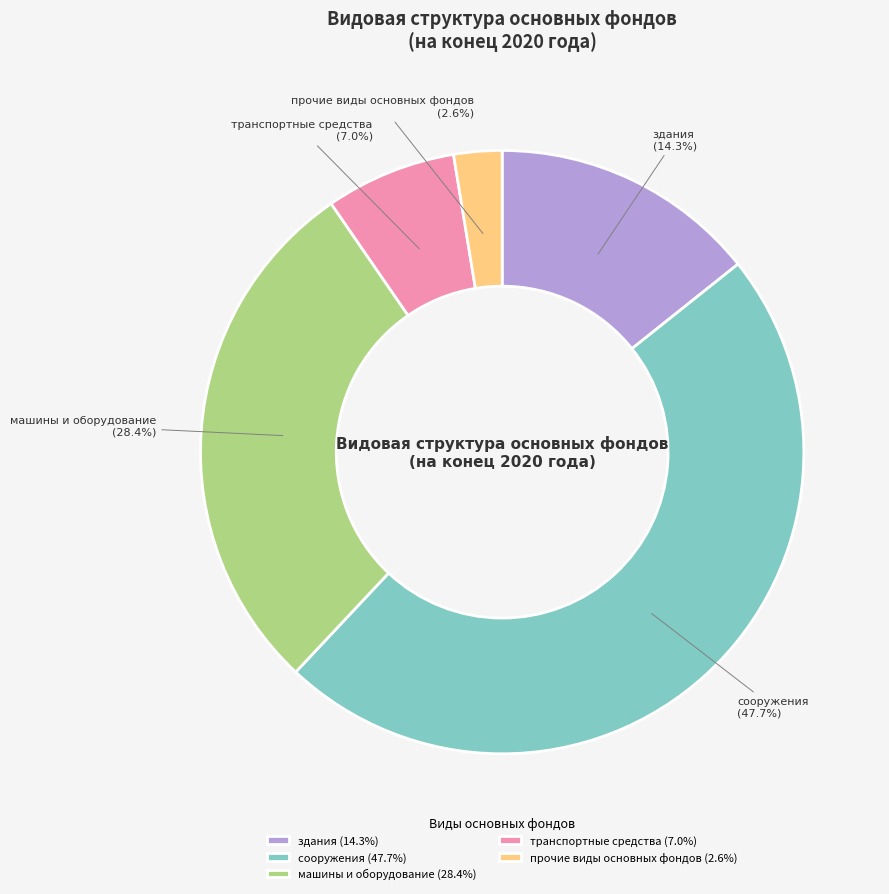

What percentage is the транспортные средства slice, to the nearest percent?

7%